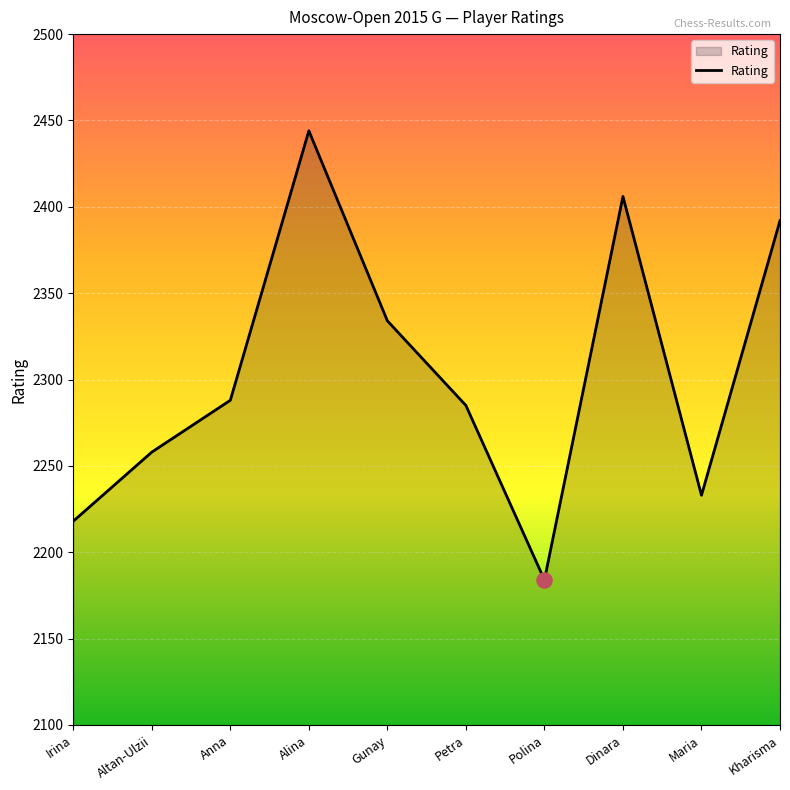

Approximately how many times larger is the value at Maria compared to Gunay?

1.0